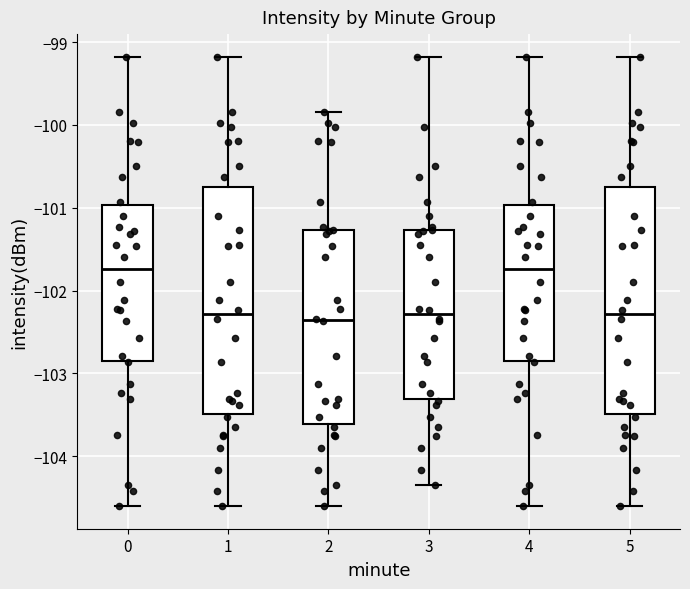

Reading left to right, transcribe this box plot: for each box, give where its median line is, the range the box spans, and where its two whiskers end, as read against the y-axis. The values are not printed on the chart, so give them approximately, as read against the axis.

0: median -101.7, box -102.8 to -101.0, whiskers -104.6 to -99.2
1: median -102.3, box -103.5 to -100.7, whiskers -104.6 to -99.2
2: median -102.4, box -103.6 to -101.3, whiskers -104.6 to -99.8
3: median -102.3, box -103.3 to -101.3, whiskers -104.3 to -99.2
4: median -101.7, box -102.8 to -101.0, whiskers -104.6 to -99.2
5: median -102.3, box -103.5 to -100.7, whiskers -104.6 to -99.2